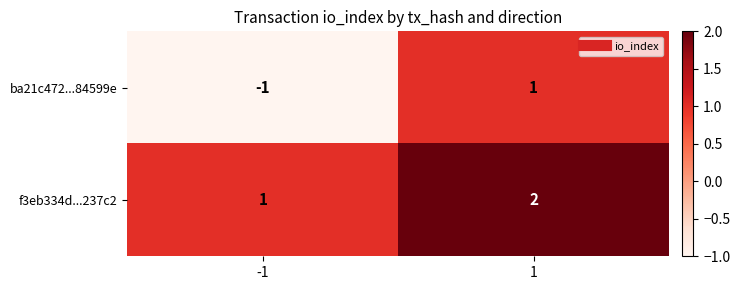

Which series changed the most between -1 and 1?

ba21c472...84599e